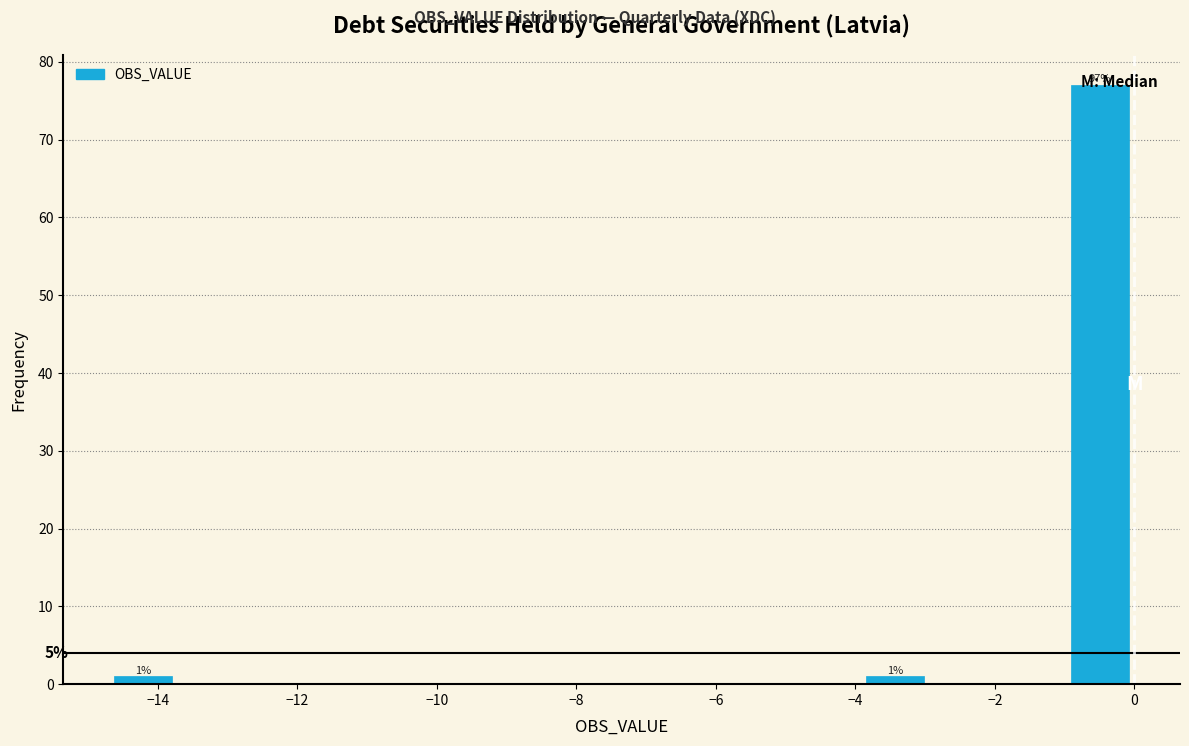

Over which range of the x-axis is the bar tallest?

-0.98 to 0.00